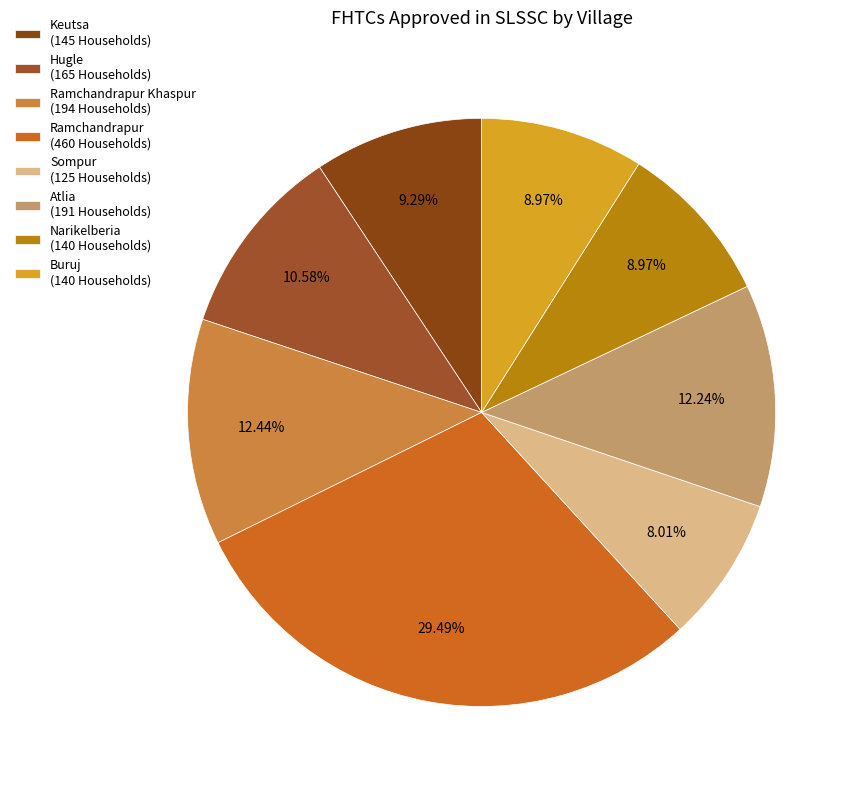

What is the largest slice in the pie chart?

Ramchandrapur (460 Households)